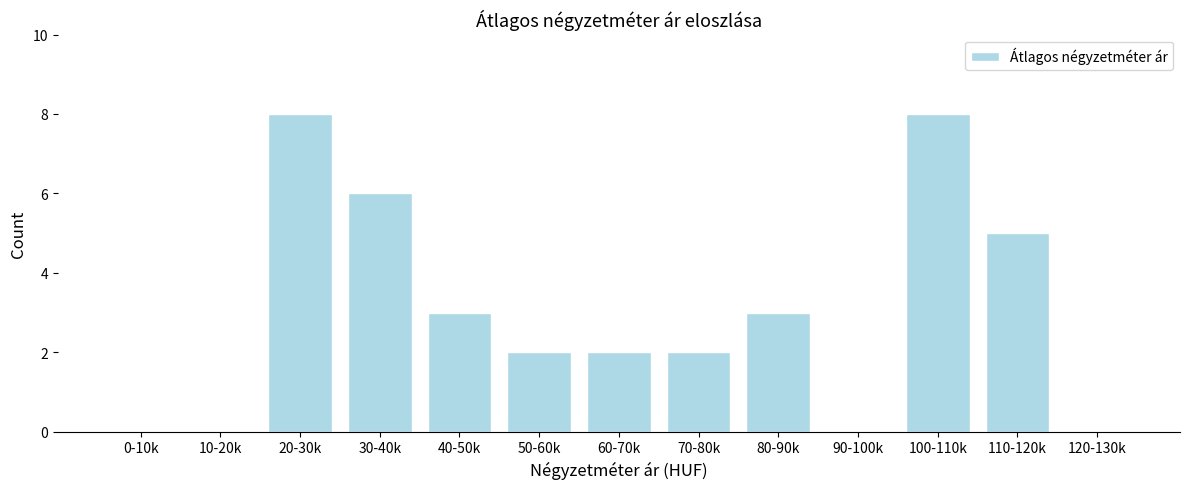

Reading left to right, transcribe all the data shown in this chart.

0-10k=0	10-20k=0	20-30k=8	30-40k=6	40-50k=3	50-60k=2	60-70k=2	70-80k=2	80-90k=3	90-100k=0	100-110k=8	110-120k=5	120-130k=0